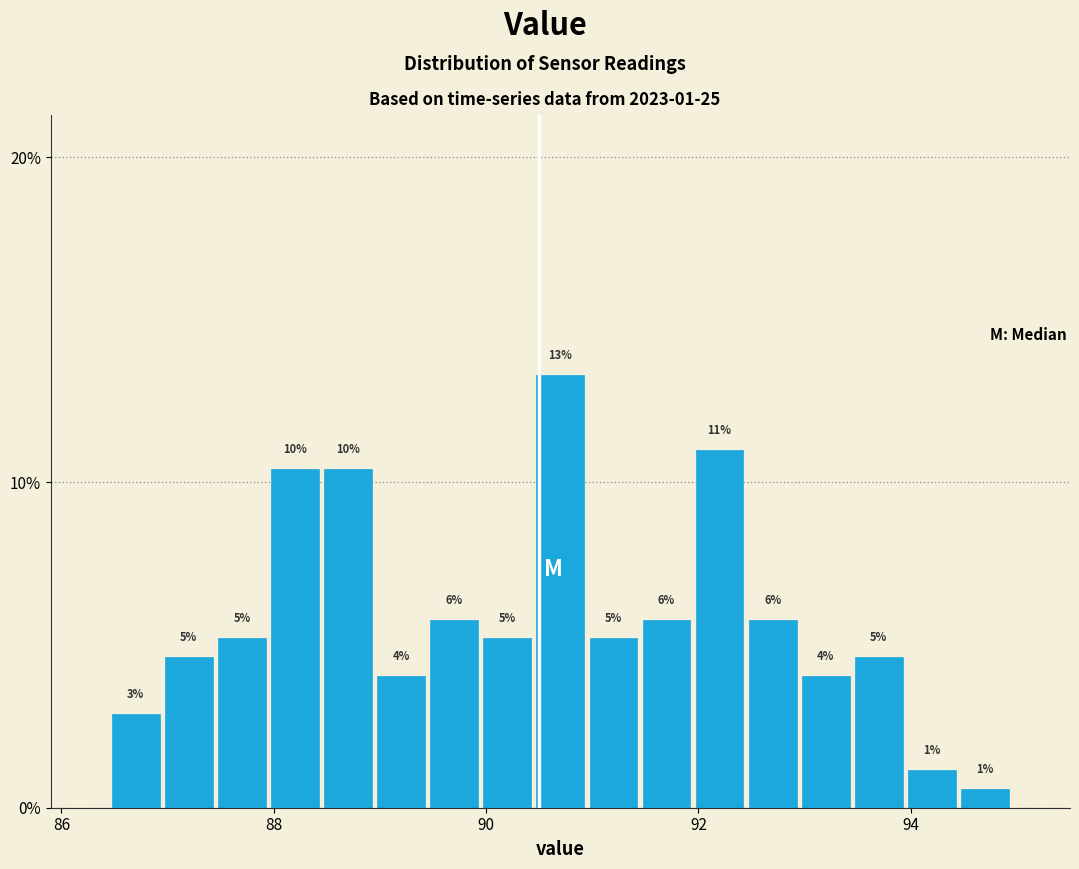

Read against the x-axis, roughly where is the centre of the tallest bar?

90.8